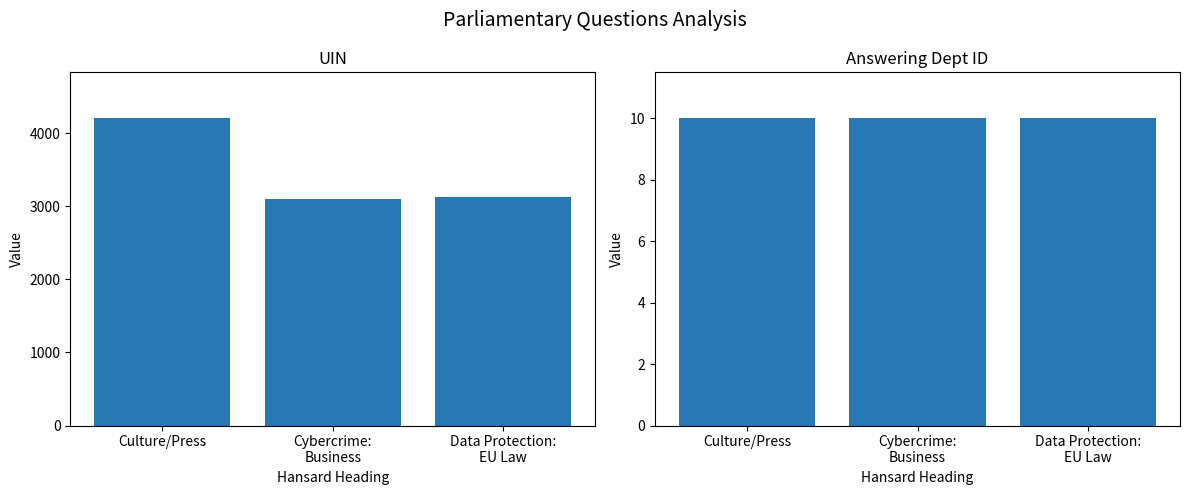

At which category does the chart reach its peak across all series?

Culture/Press